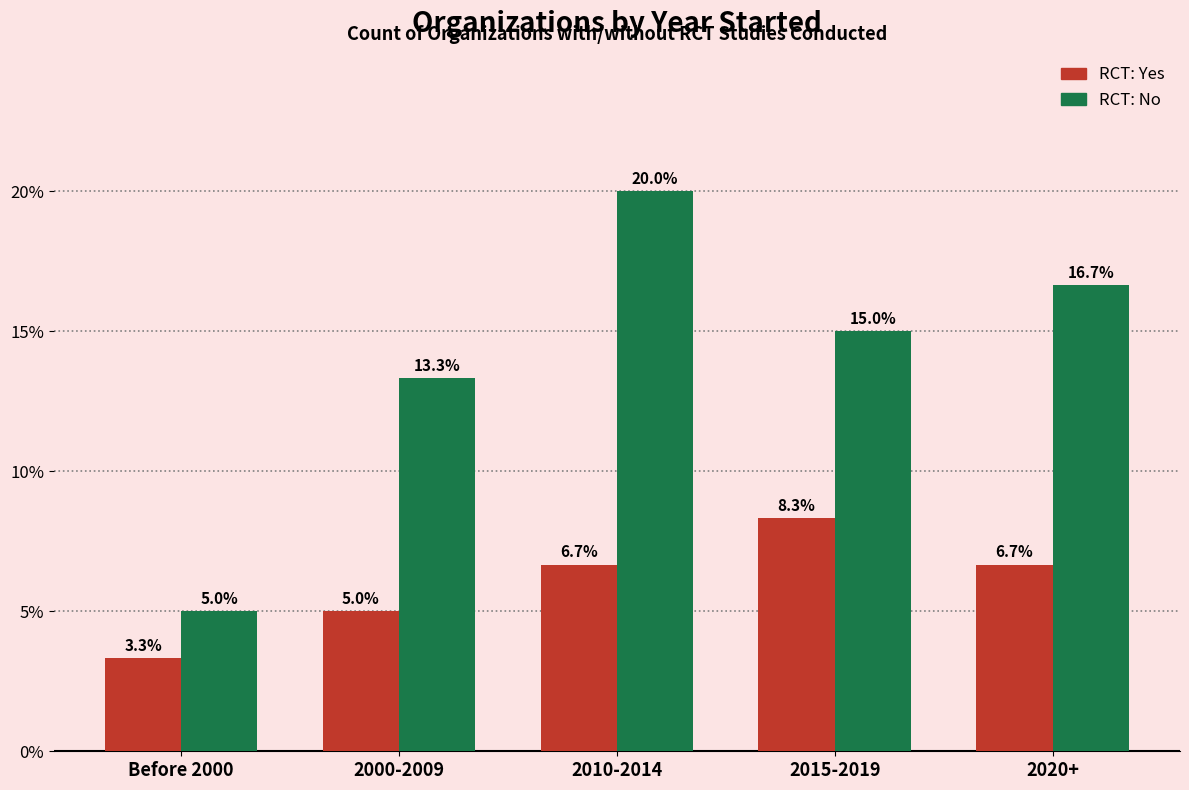

The RCT: No series shows 13.4 at 2010-2014. True or false?

False